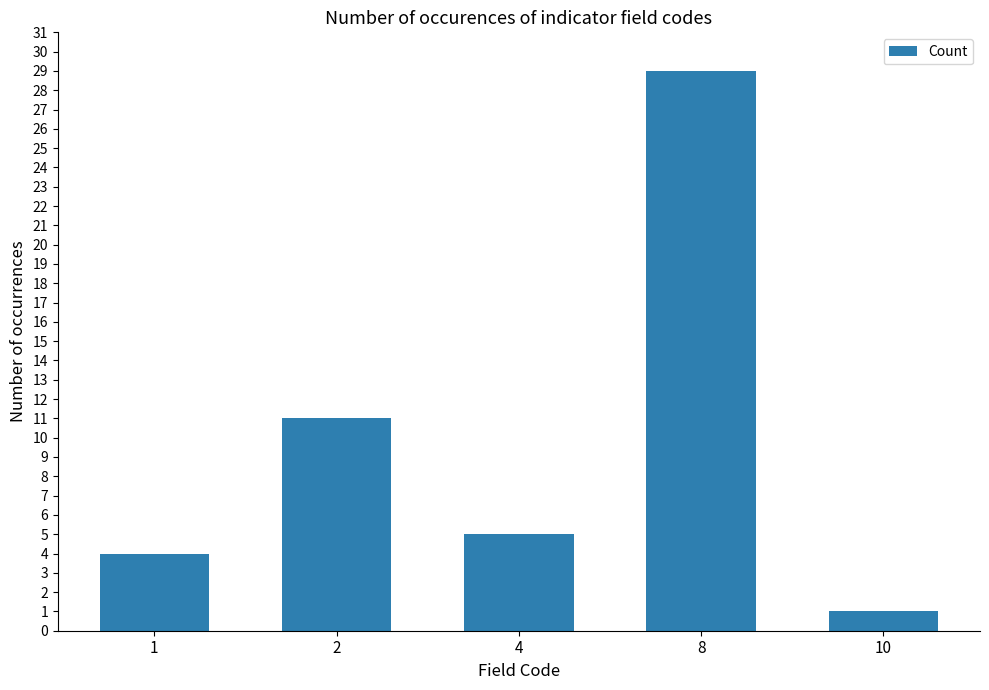

How many values are below 5?

2